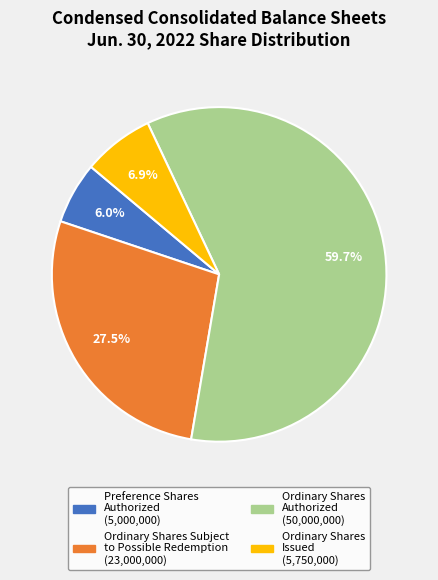

Does any single category account for the majority?

Yes